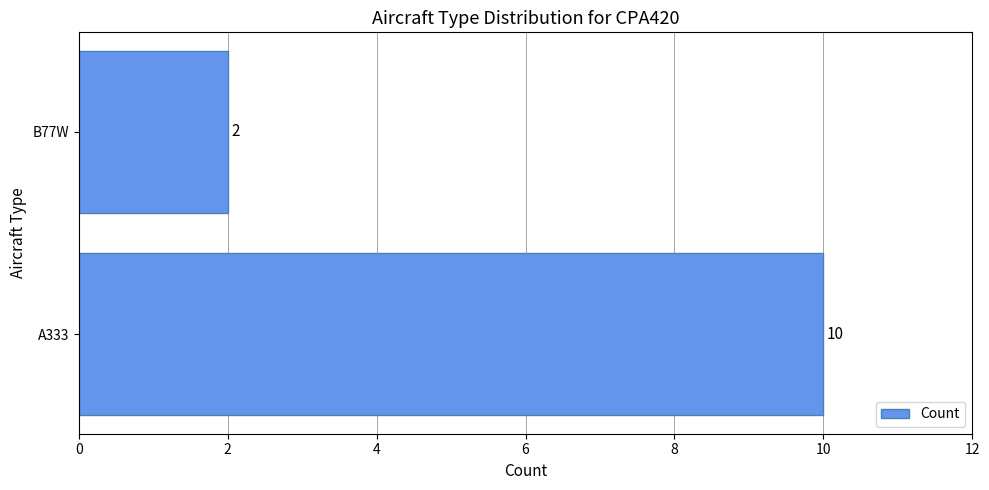

What is the difference between the maximum and minimum values?

8